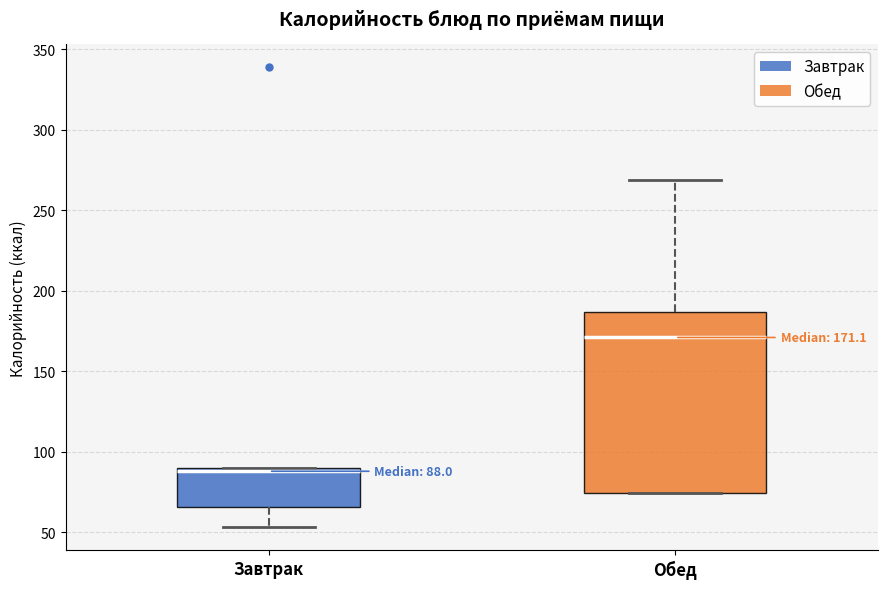

Which box has the lowest median line?

Завтрак